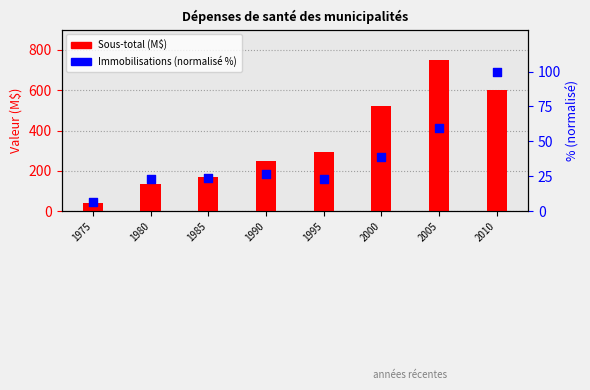

Which series contains the highest Y value?

Sous-total